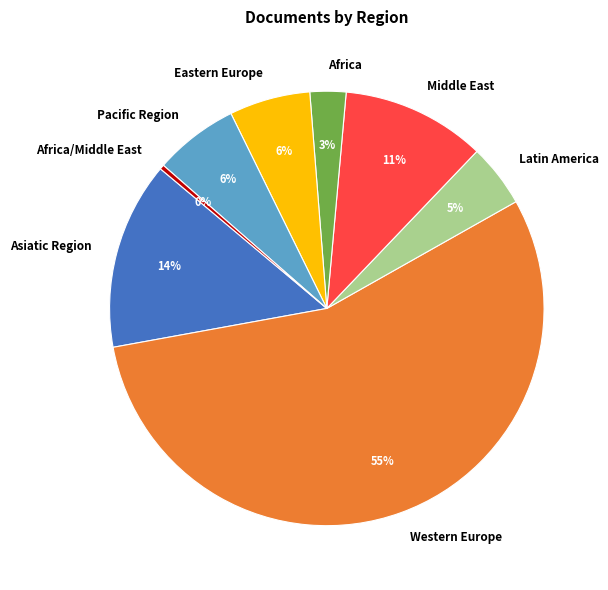

How many slices are in this pie chart?

8